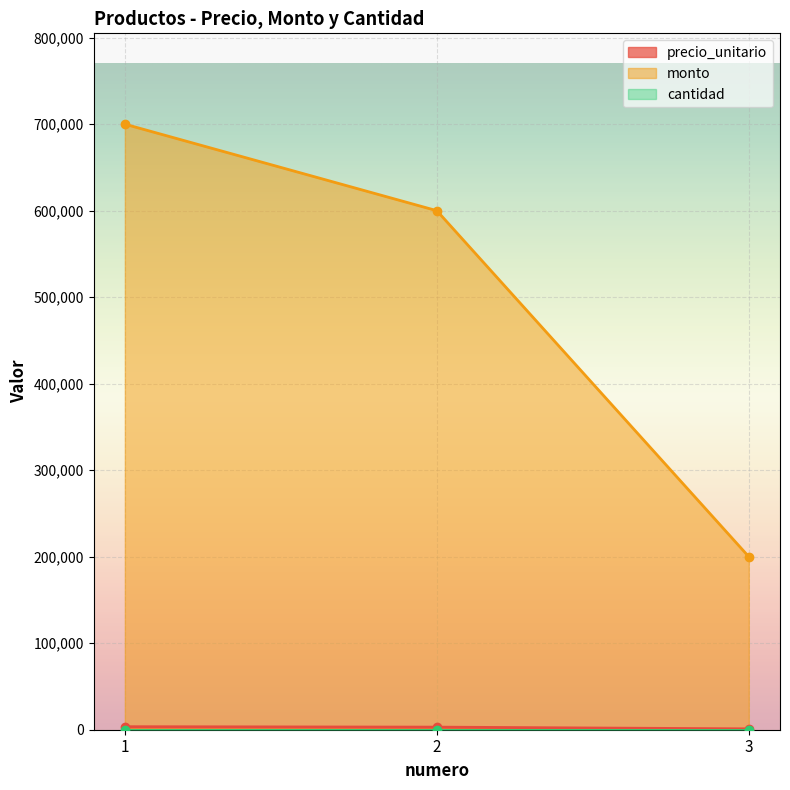

Between 1 and 2, which is larger?

1